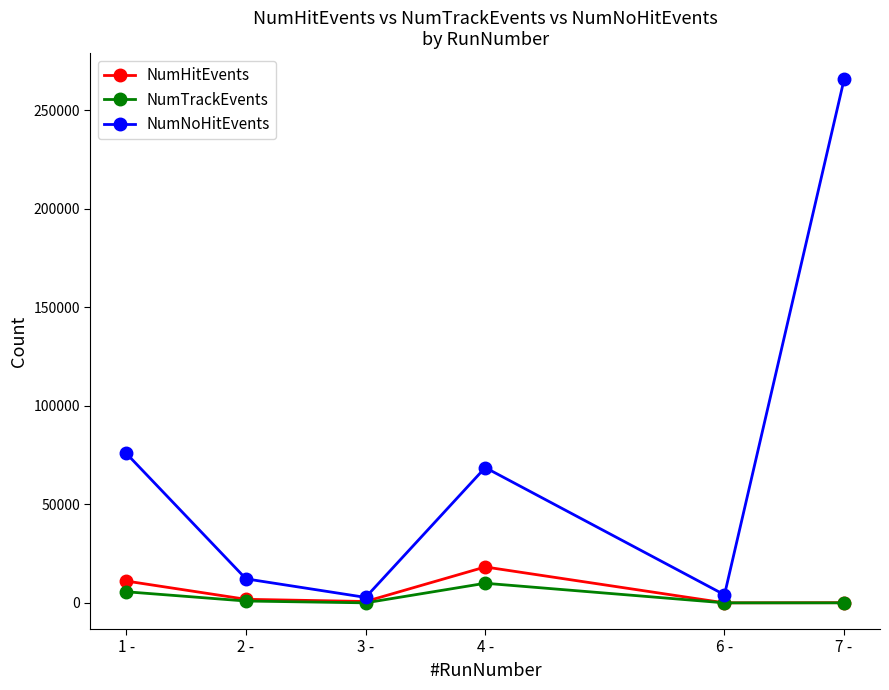

Which series has the largest total across all categories?

NumNoHitEvents